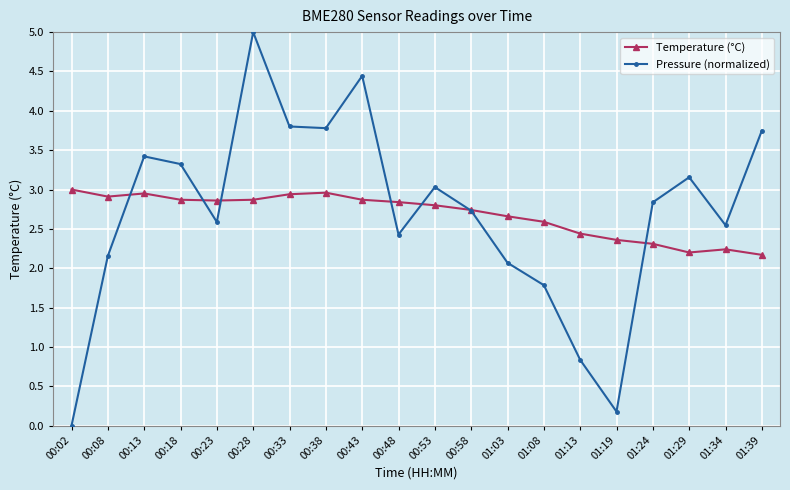

What is the sum of the Pressure (normalized) values at 01:19 and 01:08?

2.0